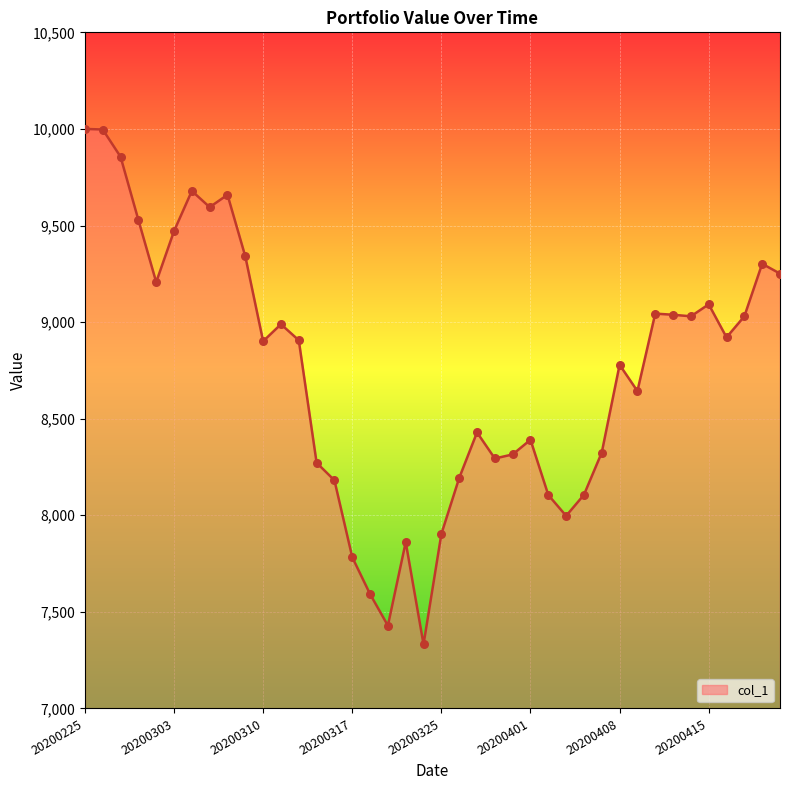

What is the maximum value shown in the chart?

10000